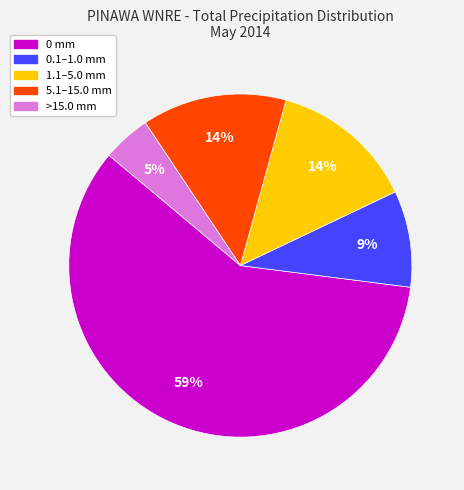

Combined, do 1.1–5.0 mm and 5.1–15.0 mm account for over 50%?

No